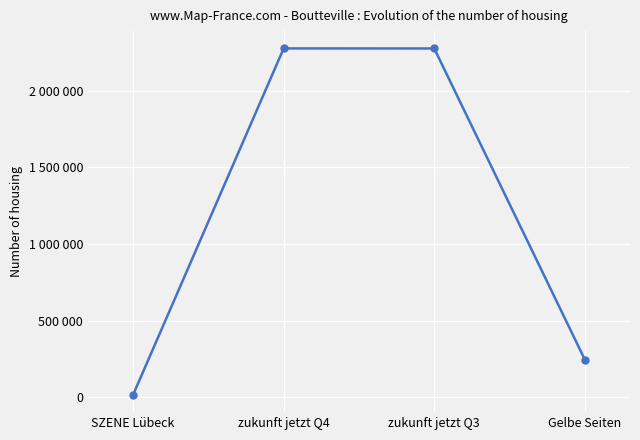

What is the value of the 4th point from the left?

245000